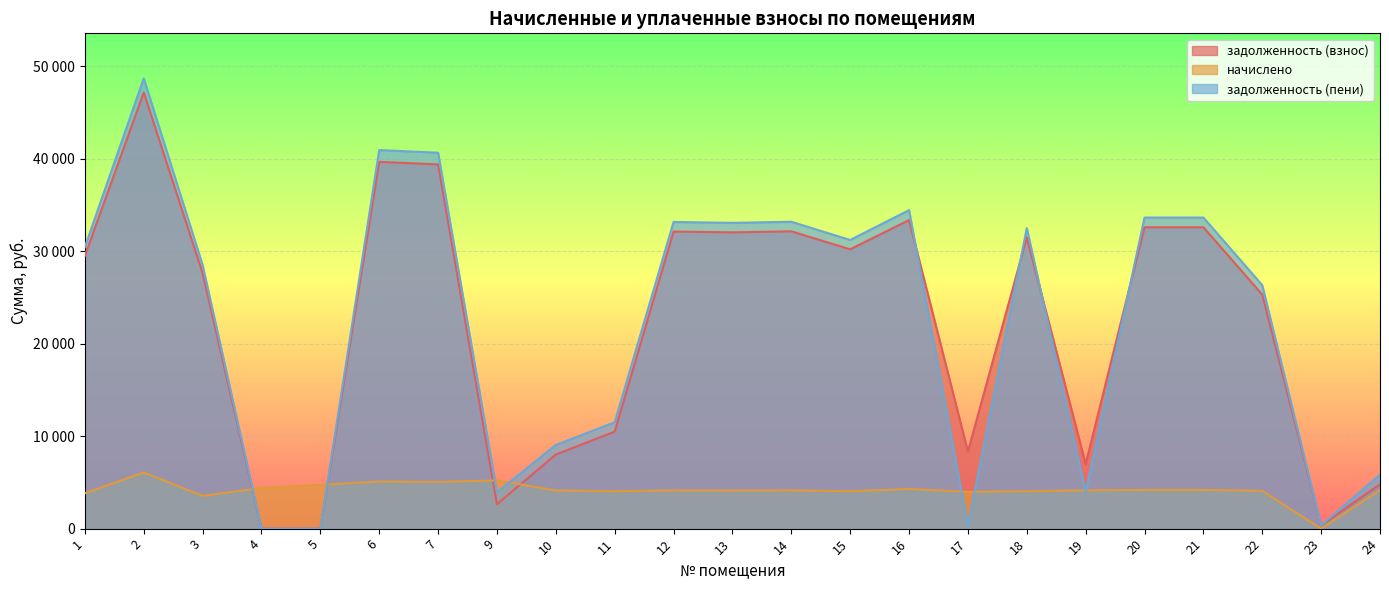

How many interior local valleys does the задолженность (пени) series have?

7